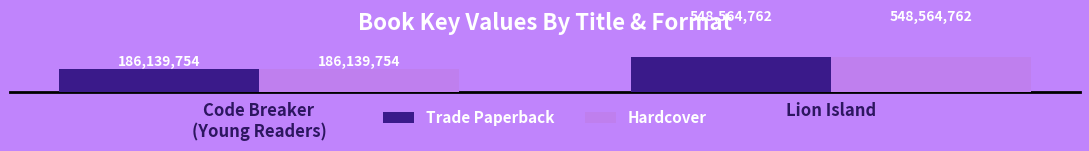

Count the Trade Paperback values in the range 186139754 to 548564762.

2